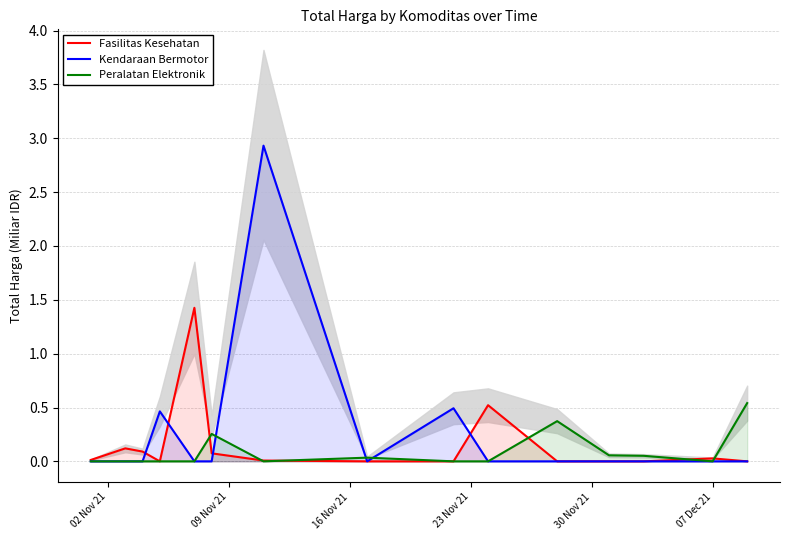

How many values in the Fasilitas Kesehatan series exceed 0?

8